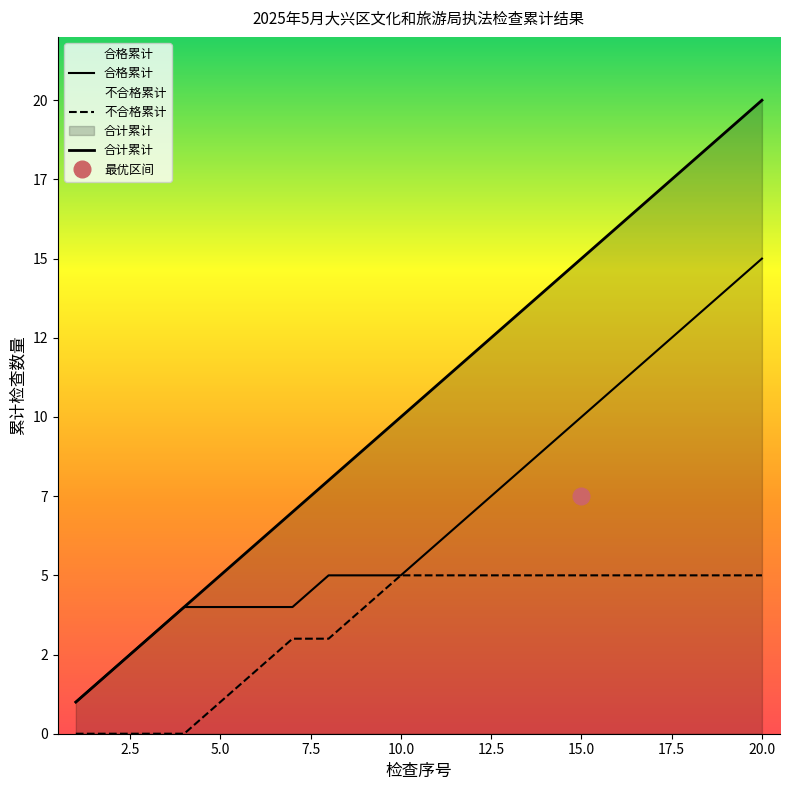

What is the lowest value of the 合格累计 series?

1